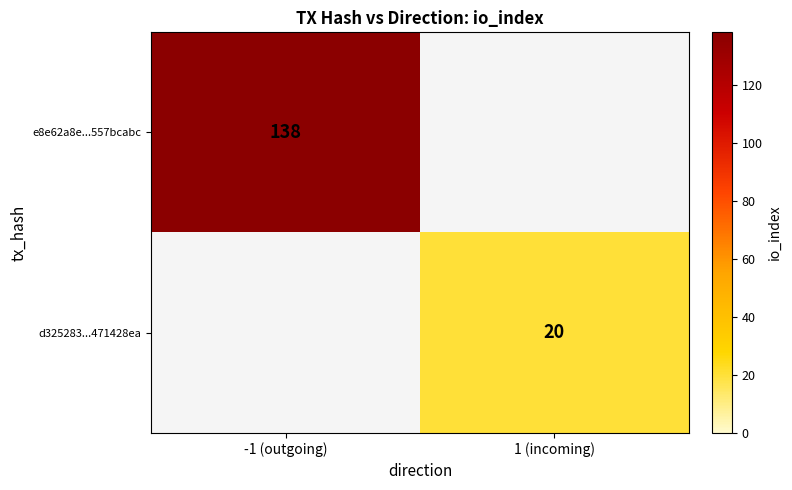

True or false: d325283...471428ea has a value of 20 at 1 (incoming).

True